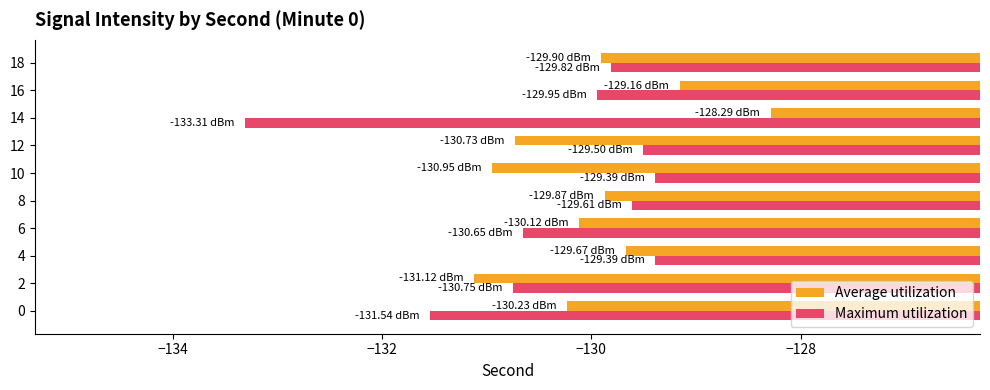

List the series in order of their overall mean, lowest first.

Maximum utilization, Average utilization